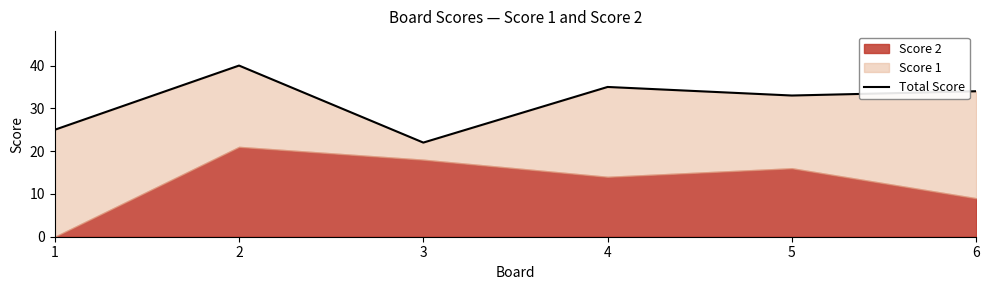

Where is the data nearest to the value 31?

5